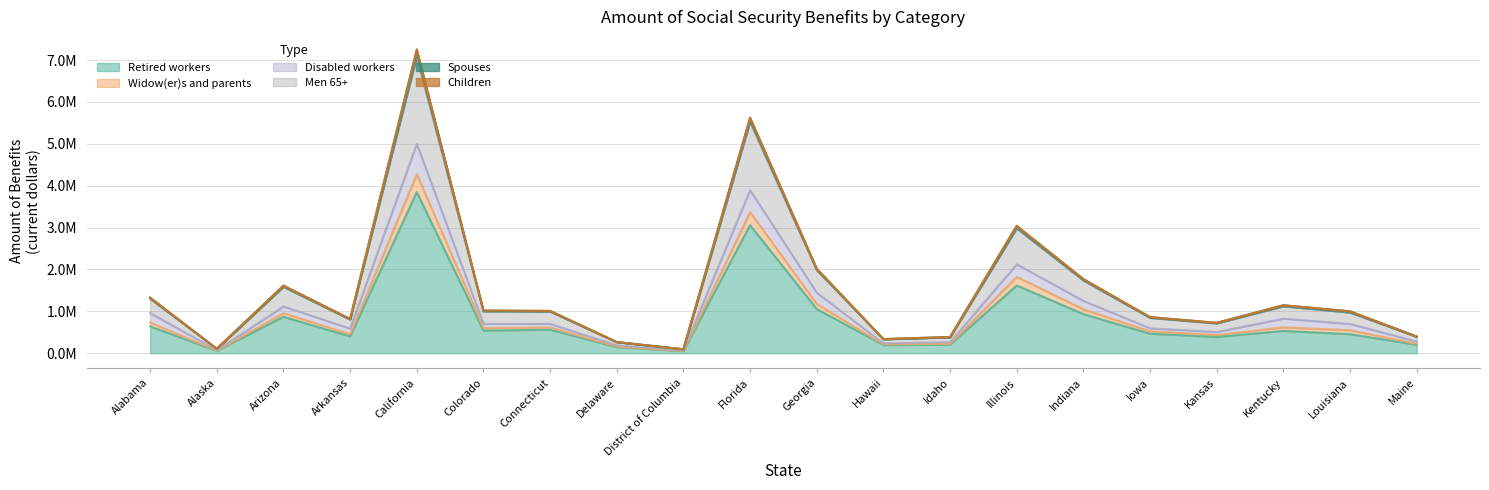

Does the chart display data point markers on the line(s)?

No